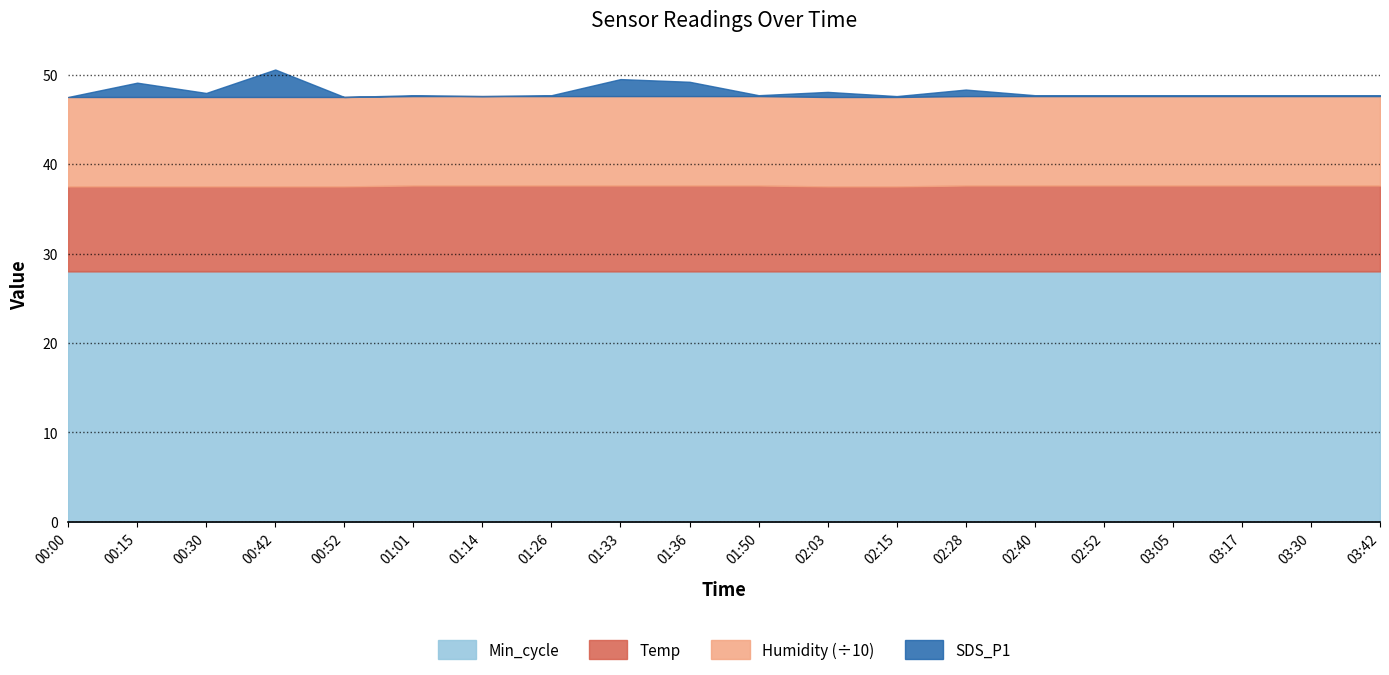

What is the difference between the highest and lowest values at 03:42?

99.8